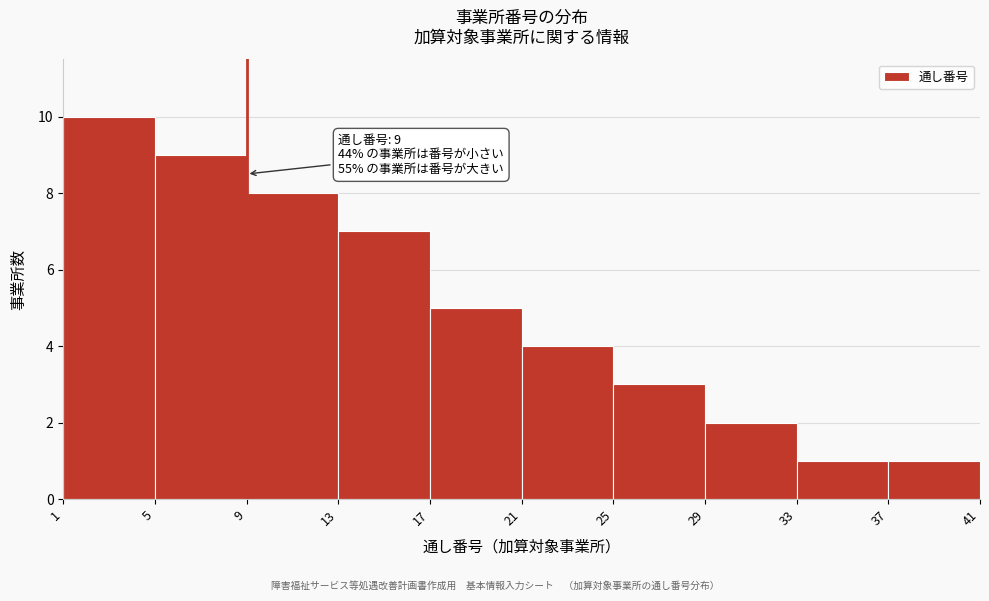

Which range on the x-axis has the tallest bar?

1 to 5